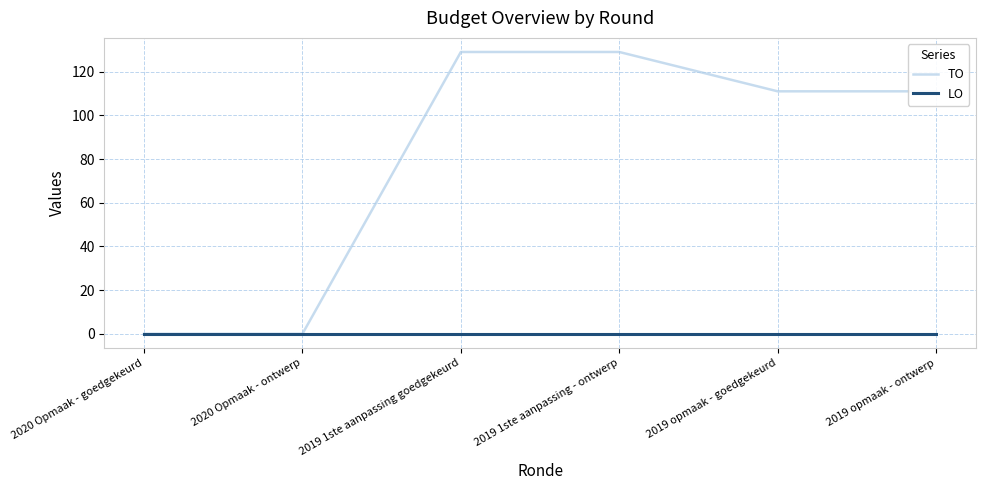

Reading left to right, what are all the values shown in this chart?

TO: 0	0	129	129	111	111
LO: 0	0	0	0	0	0